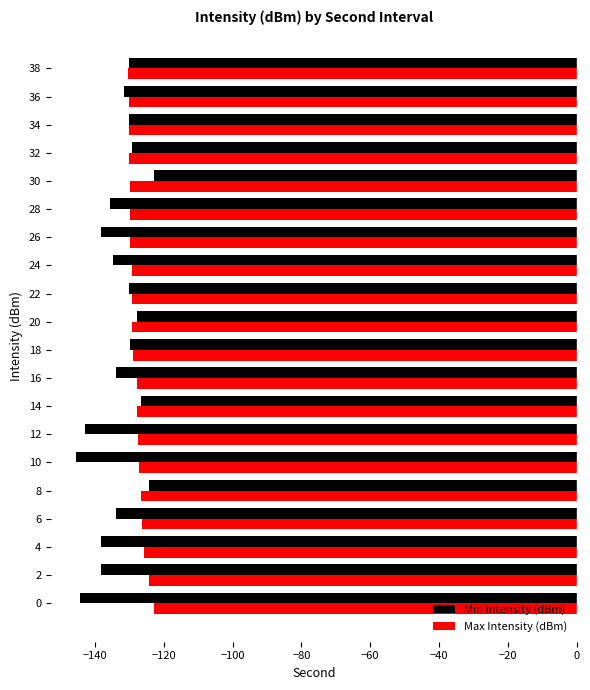

How many categories are shown in the chart?

20